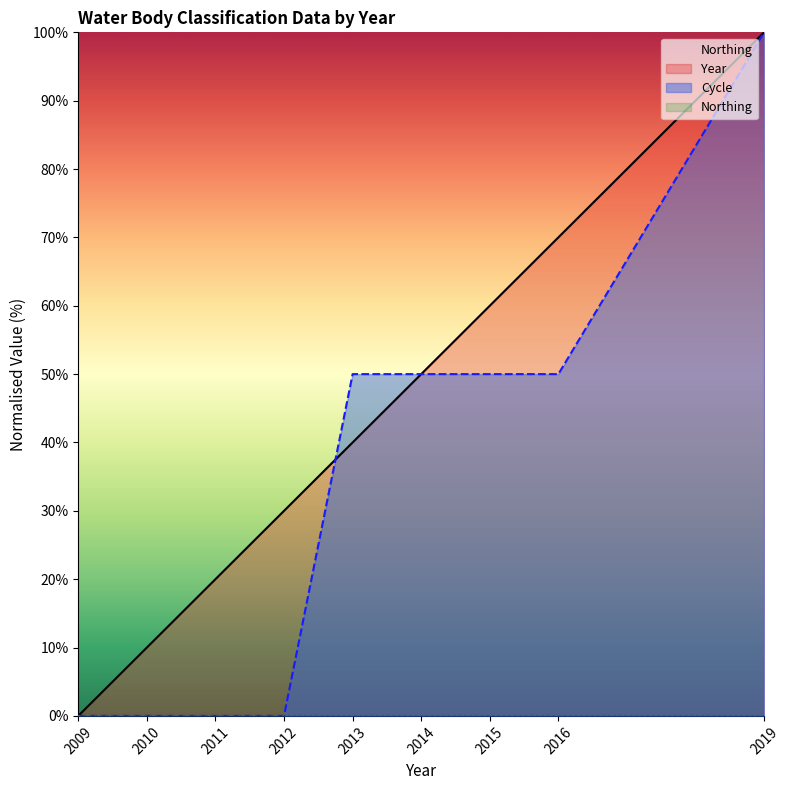

The value of Year at 2015 is 41. True or false?

False